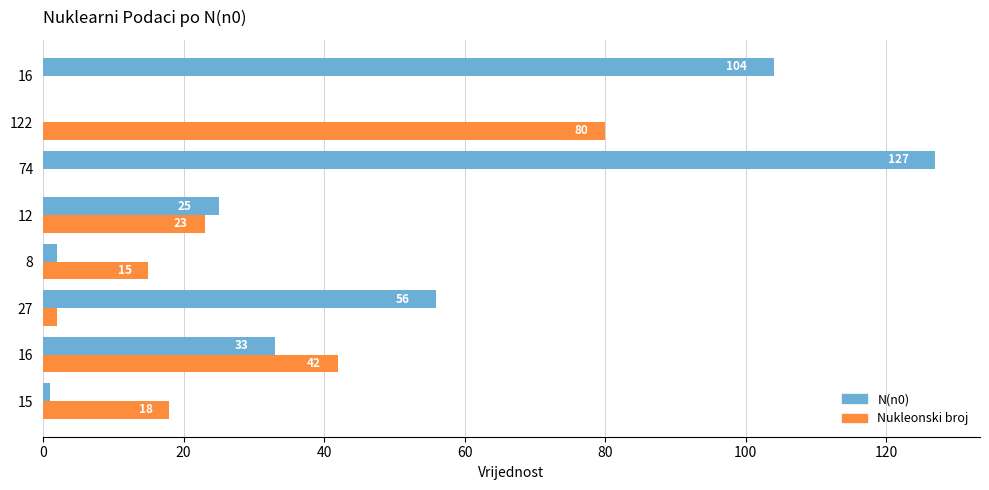

How many categories are shown in the chart?

8